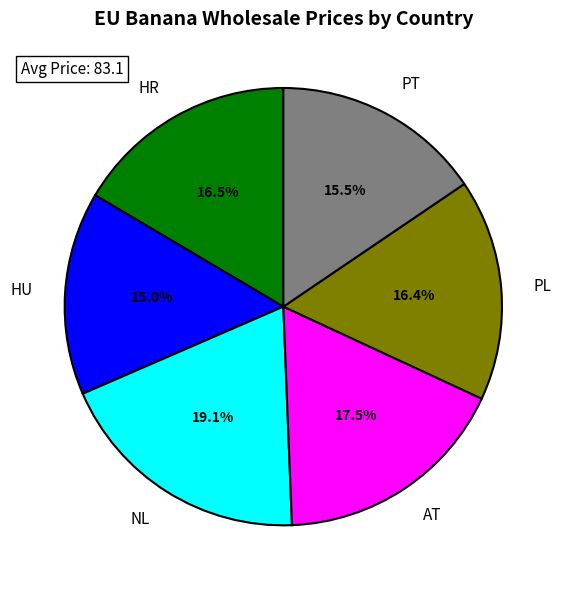

What percentage is the NL slice, to the nearest percent?

19%